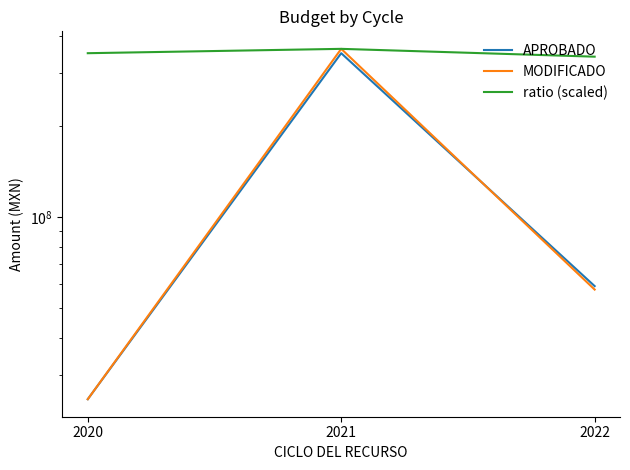

Which series has the largest total across all categories?

ratio (scaled)